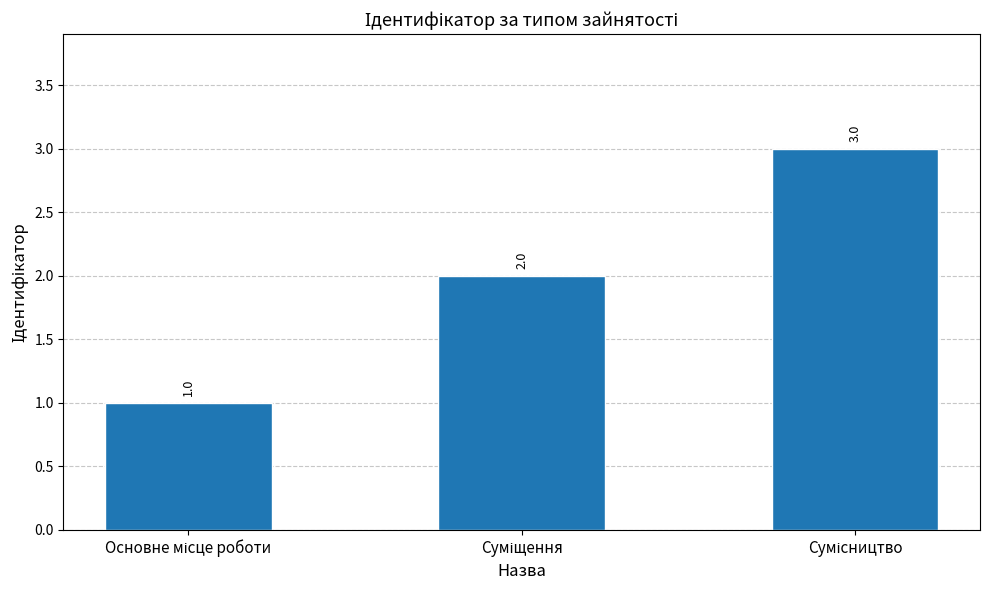

How many values are between 1 and 3?

3